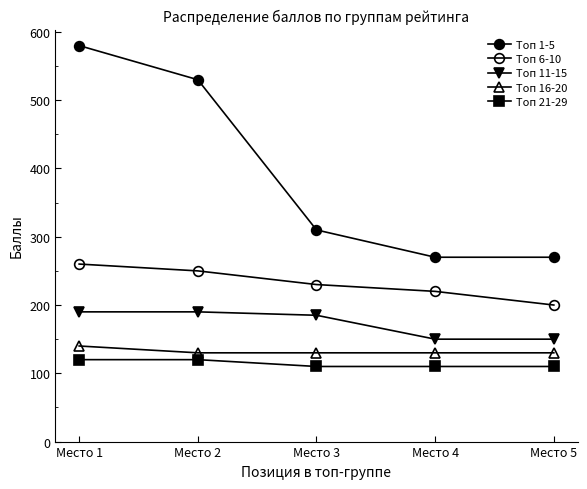

What is the sum of all Топ 16-20 values?

660